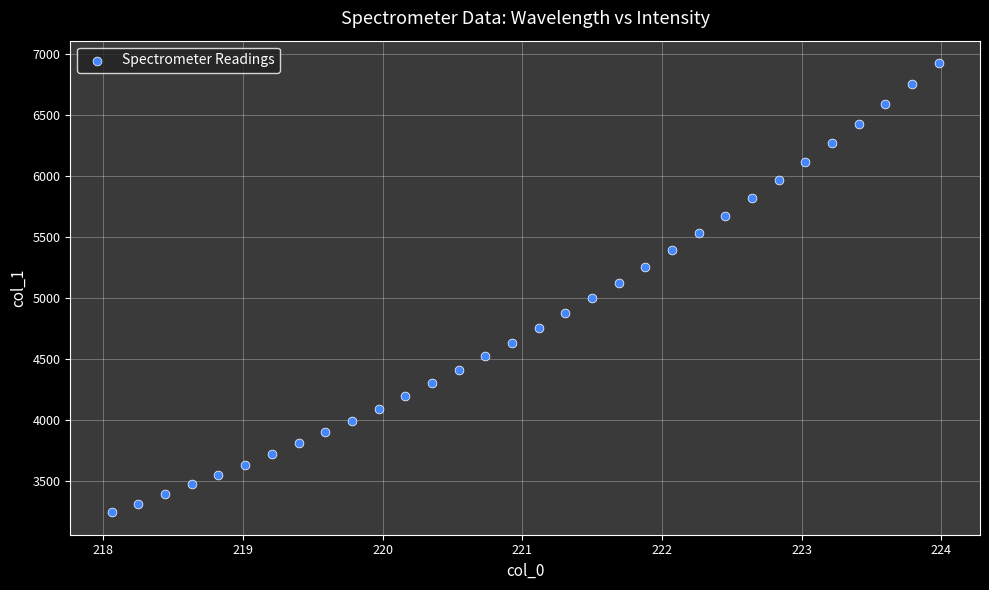

What is the range of Y values (max minus min)?

3681.5